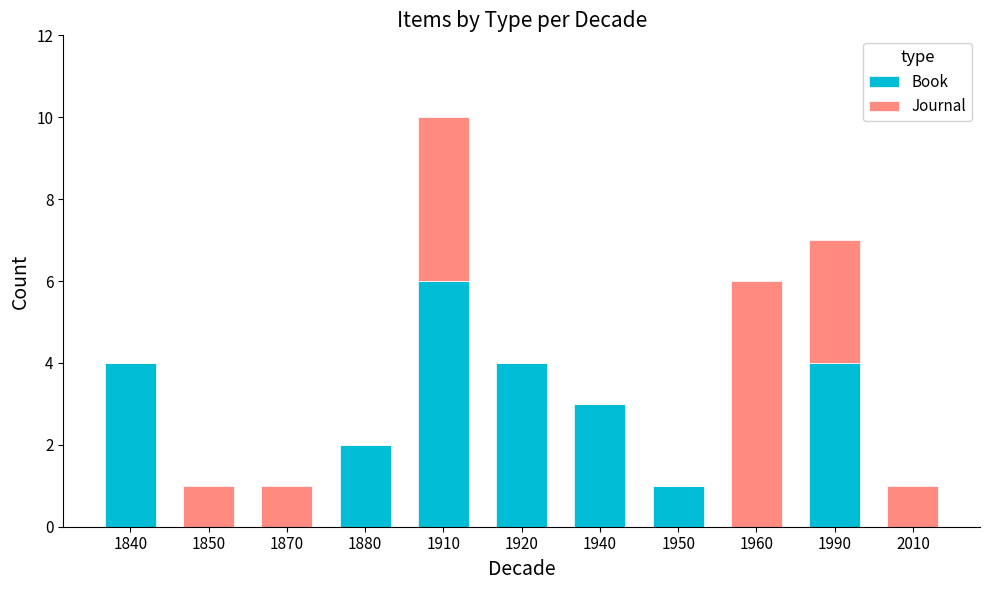

At which label does Book reach its peak?

1910